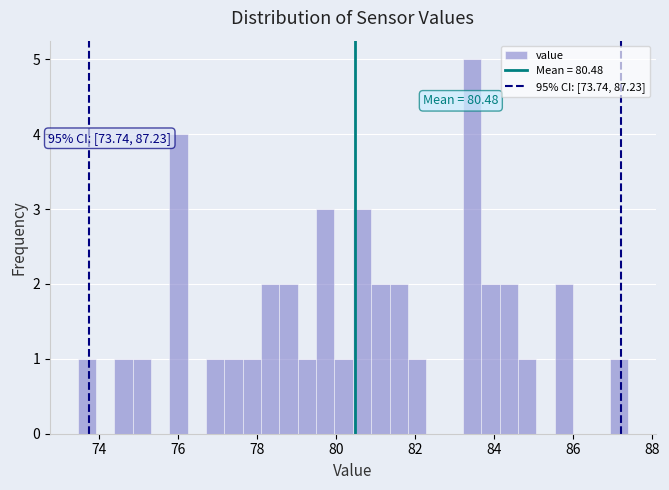

Around what value on the x-axis is the tallest bar? Give the approximate position of its centre, as read against the axis.

83.4